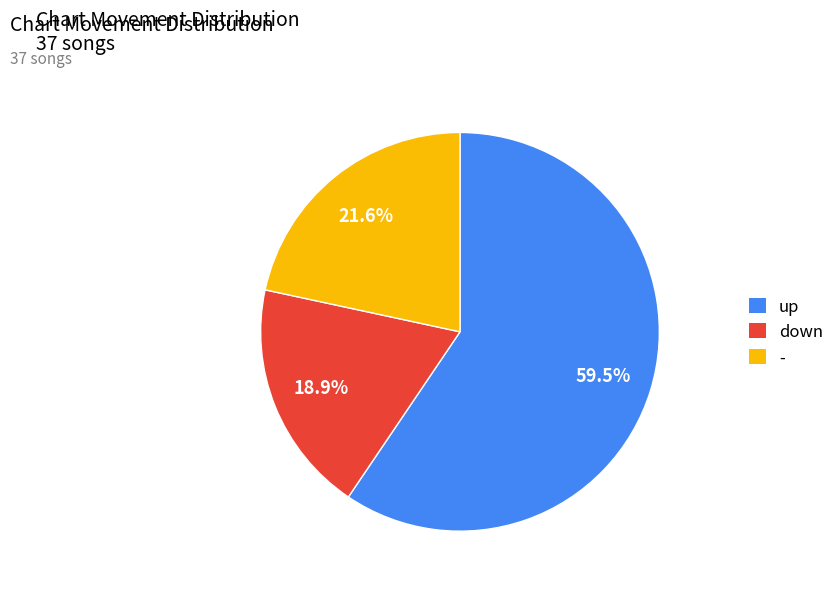

Rank the categories by value from highest to lowest.

up, -, down